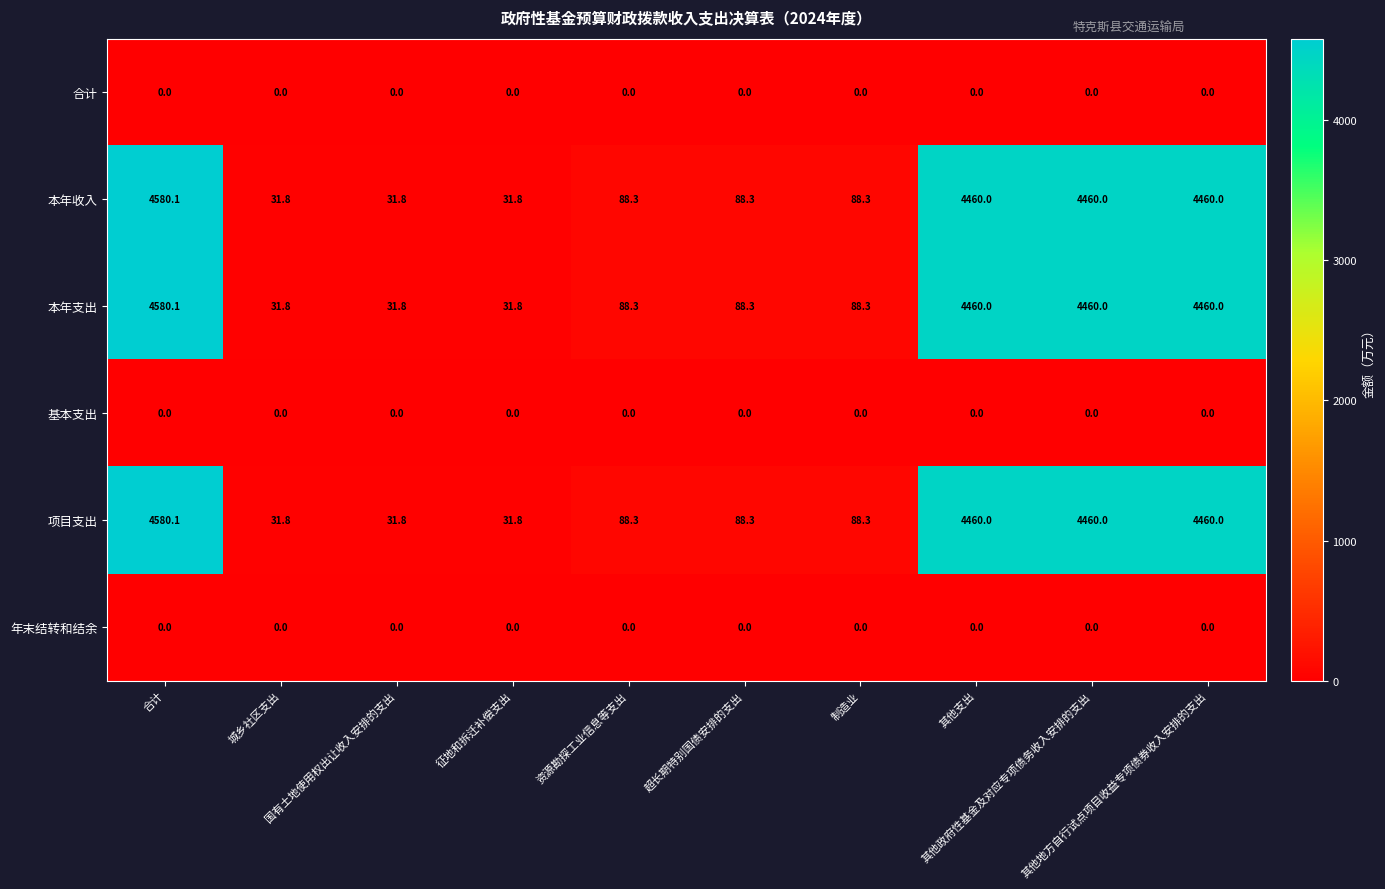

What is the difference between the maximum and minimum values in the 本年收入 series?

4548.3